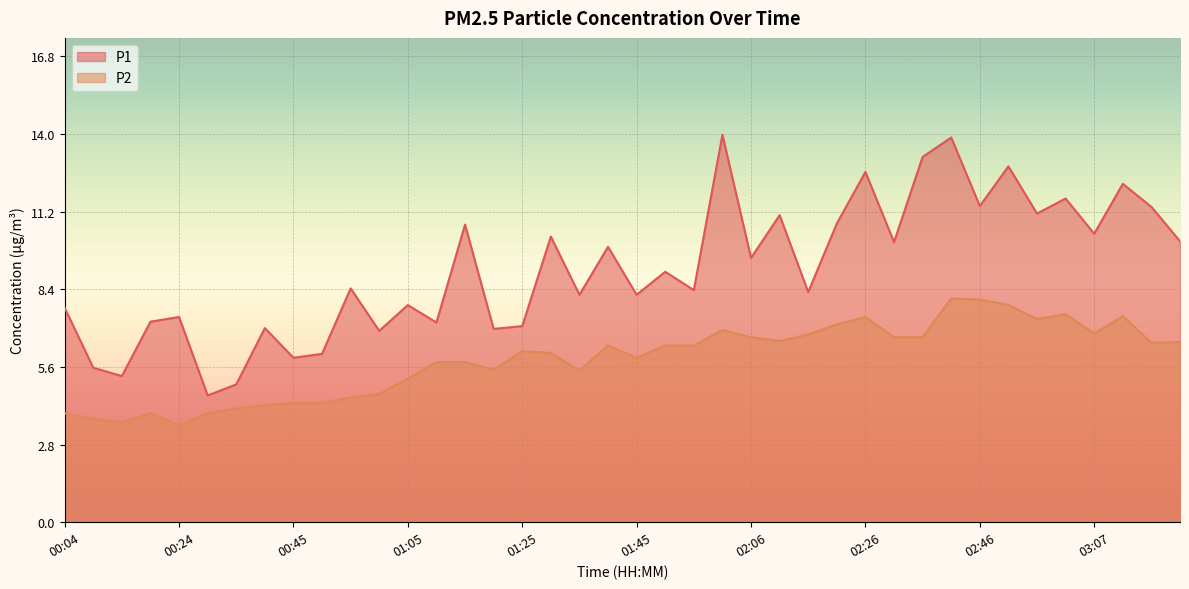

Where is the first local maximum for P1?

00:24